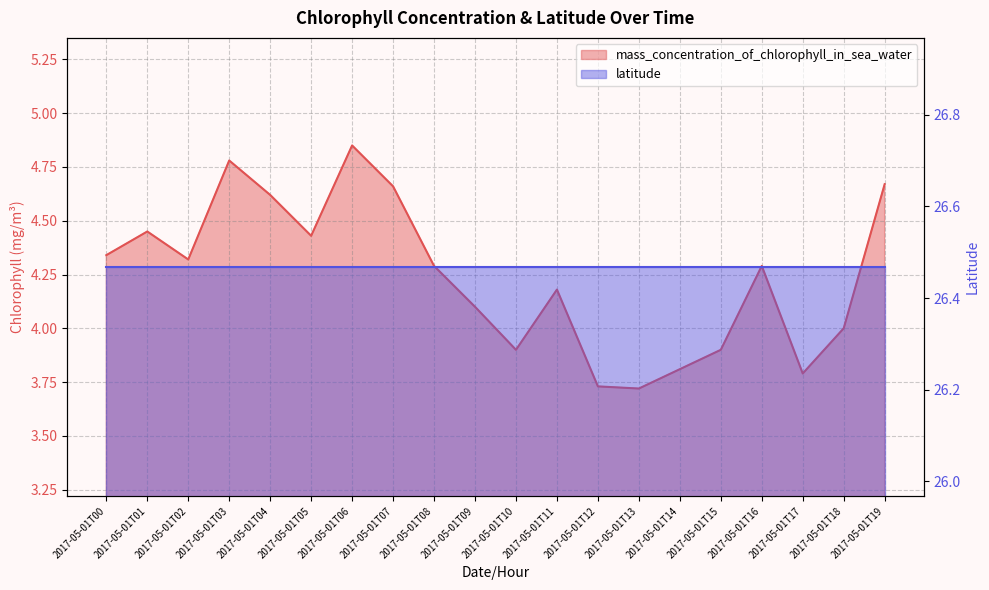

The chart shows a value of 3.9 at 2017-05-01T15. True or false?

True